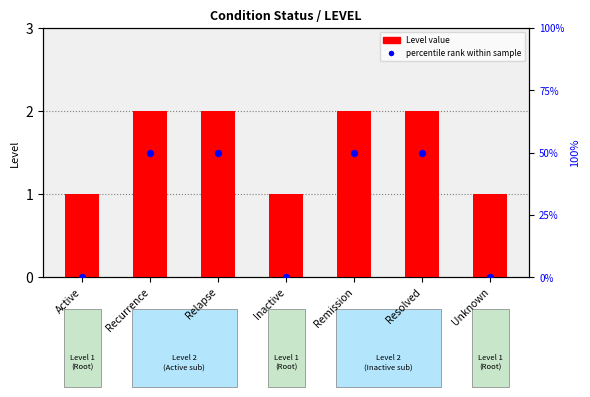

Which series contains the lowest Y value?

percentile rank within sample